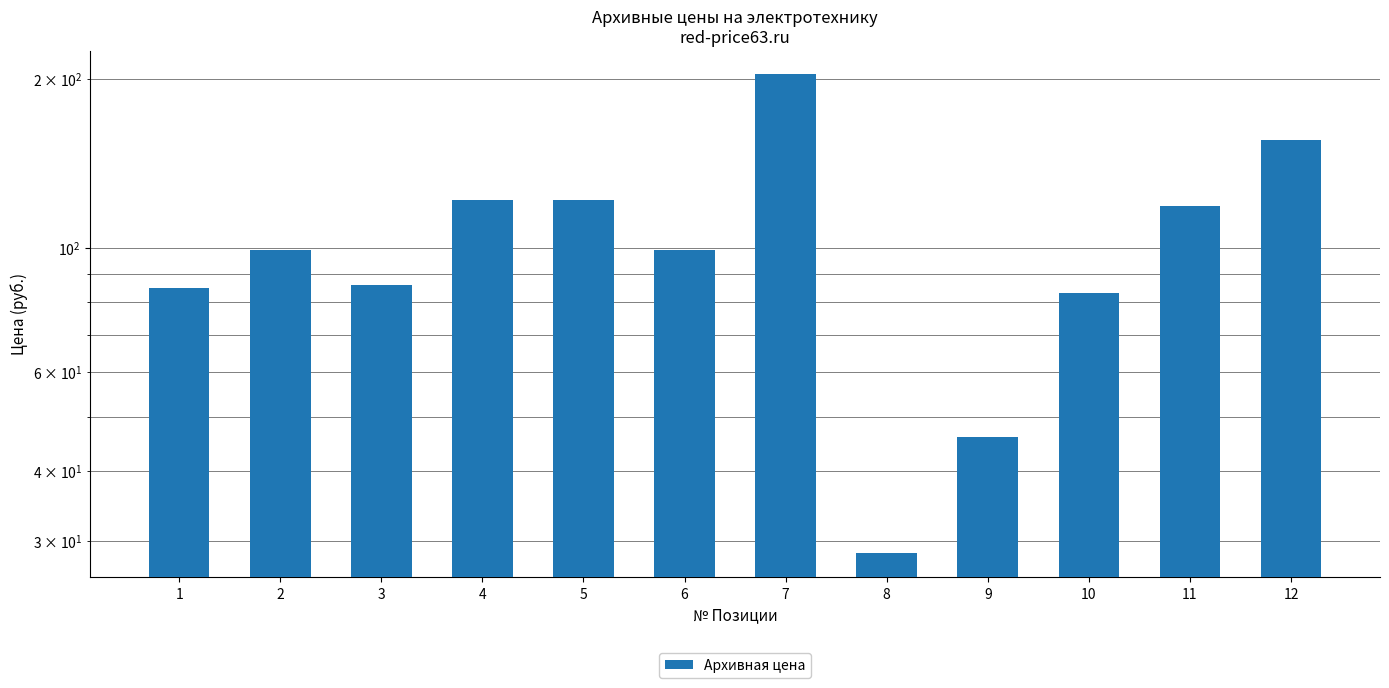

Read the value at 9.

46.0